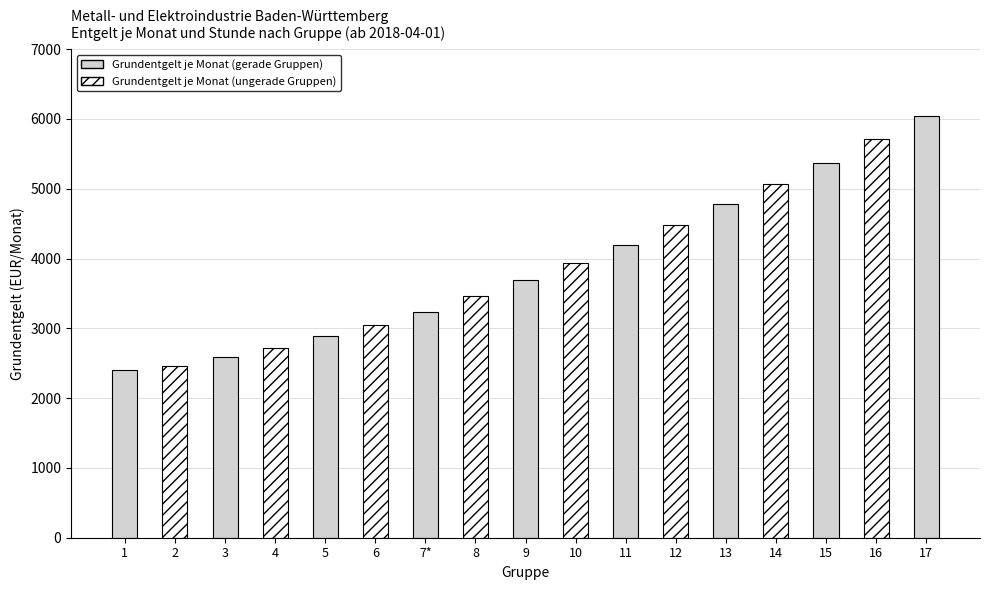

What is the label of the 1st bar from the right?

17